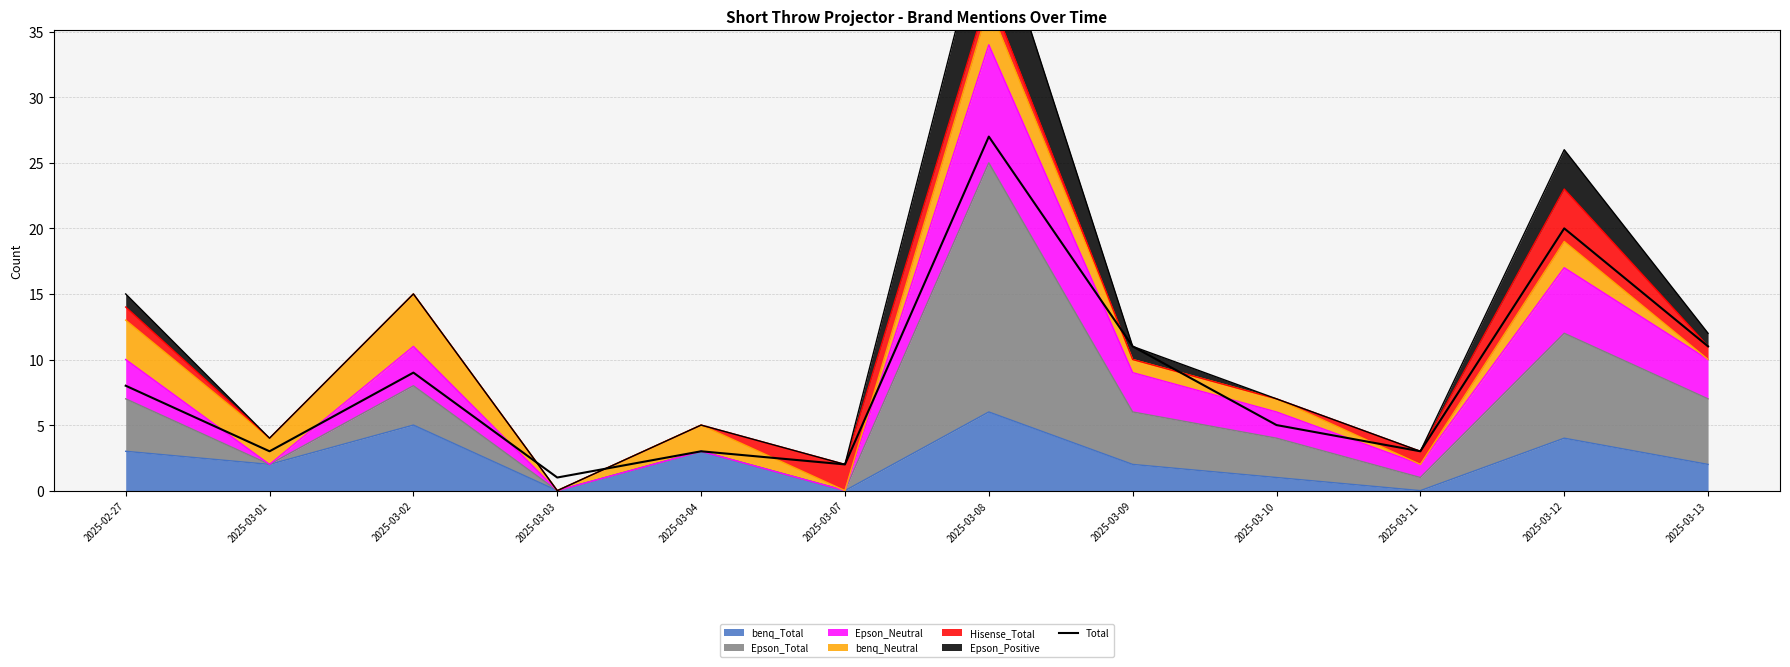

What position from the right is 2025-03-08?

6